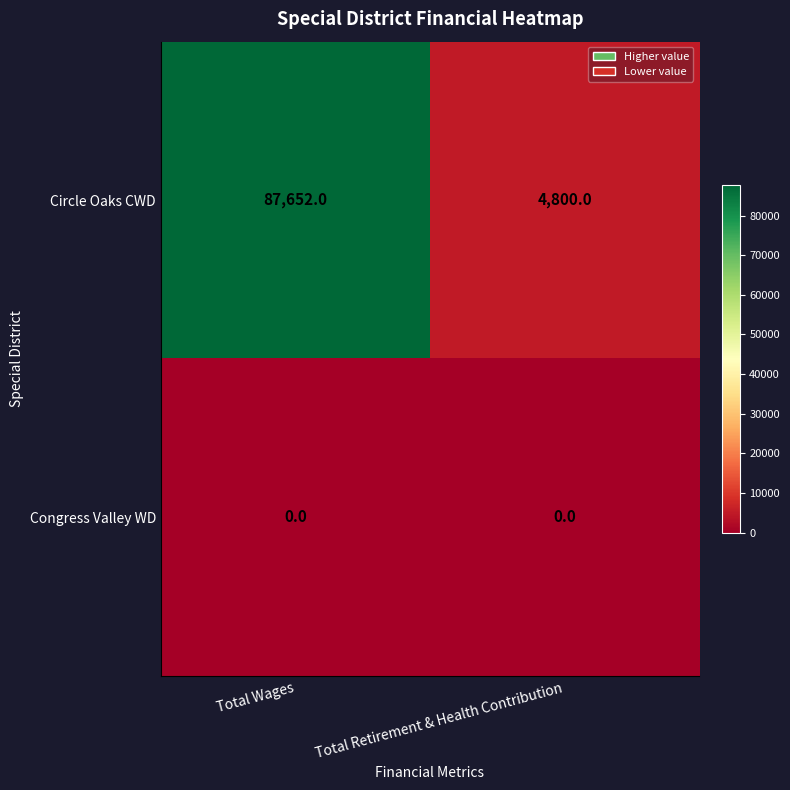

What is the sum of the Circle Oaks CWD values at Total Wages and Total Retirement & Health Contribution?

92452